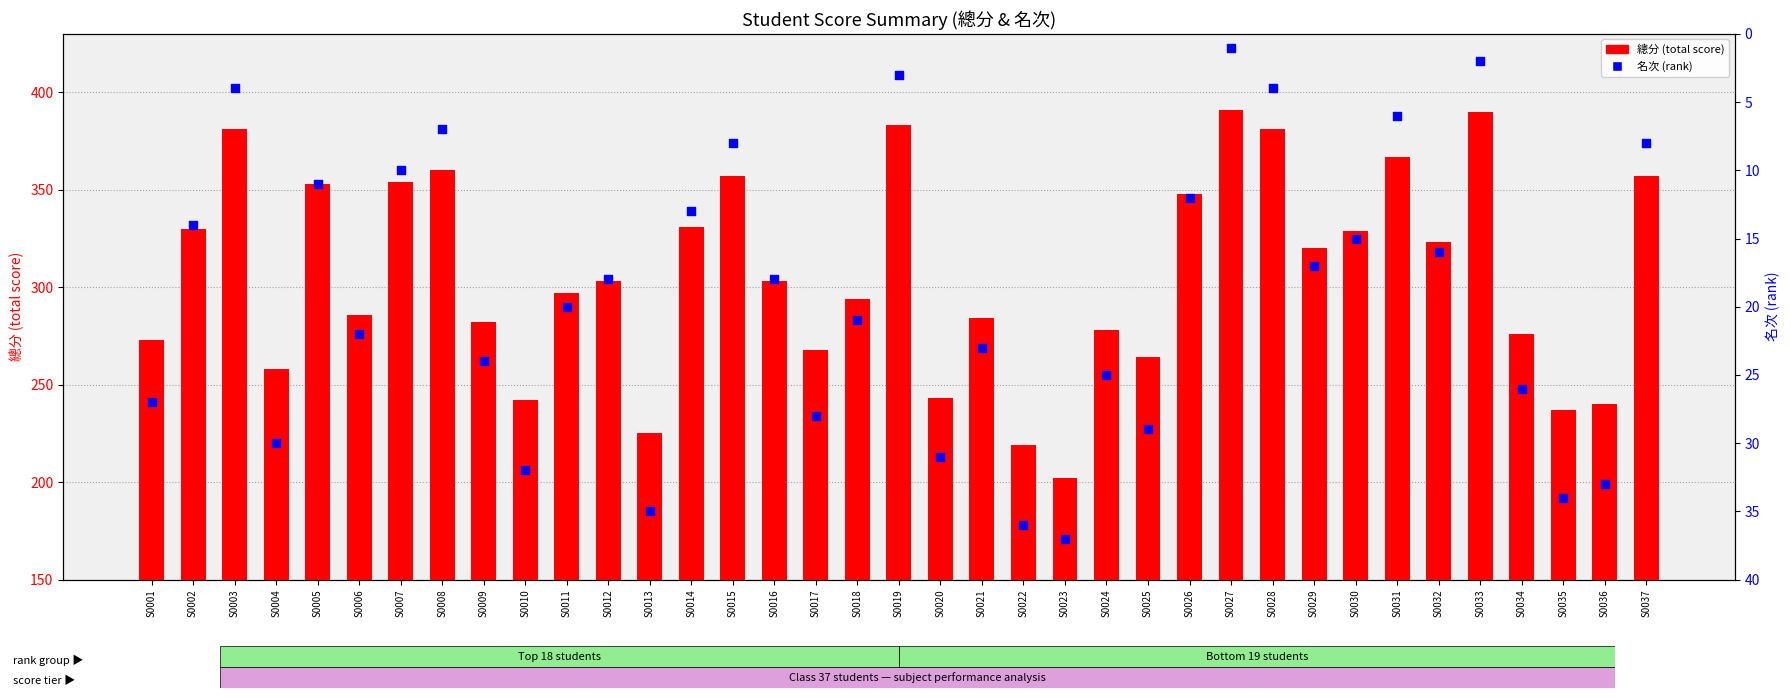

Which series contains the highest Y value?

總分 (total score)